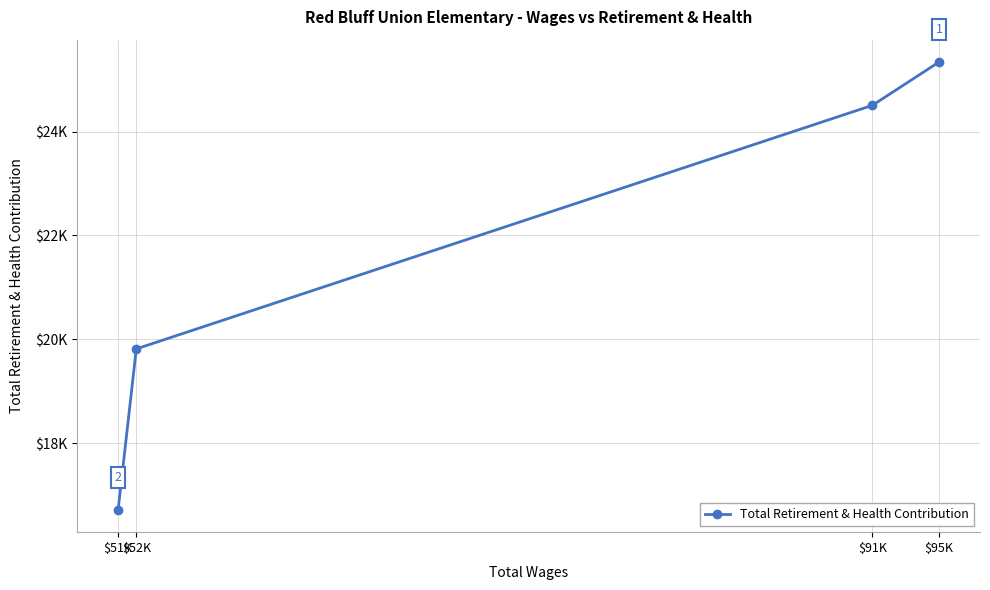

What is the smallest value displayed?

16713